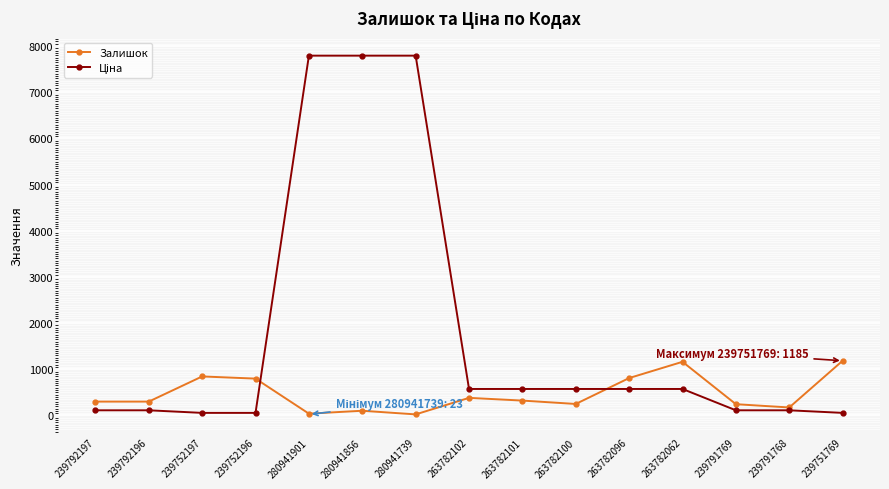

What is the total value across all series at 263782096?

1383.5